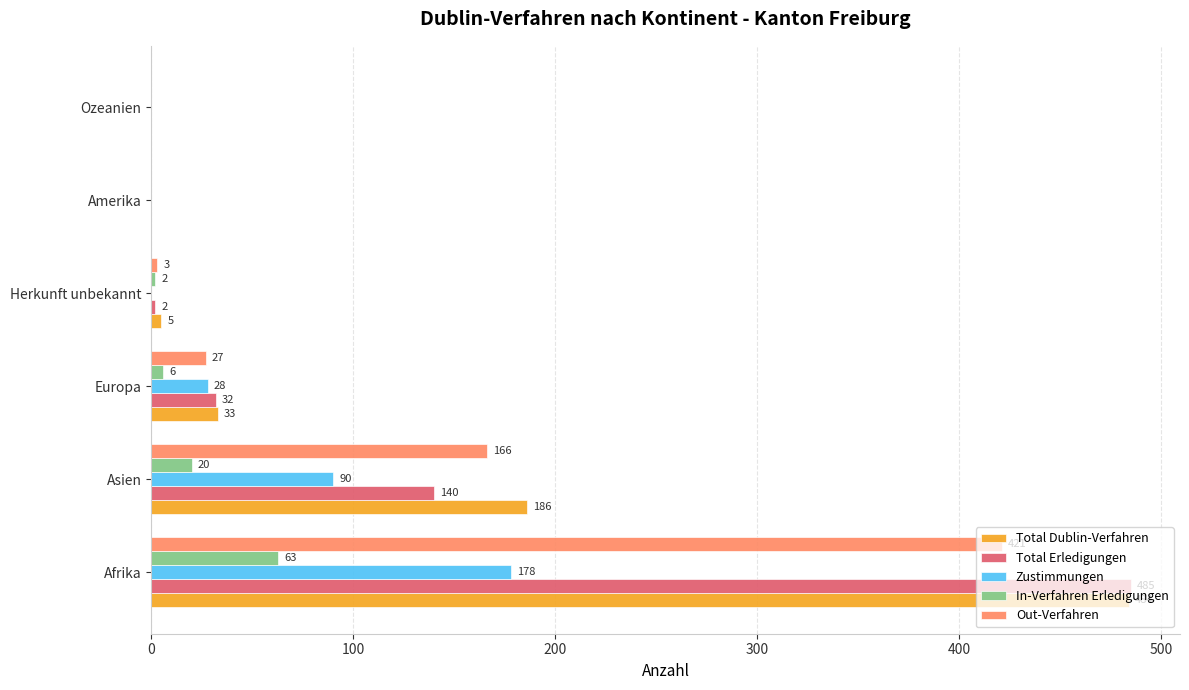

At which category is the sum across all series the highest?

Afrika